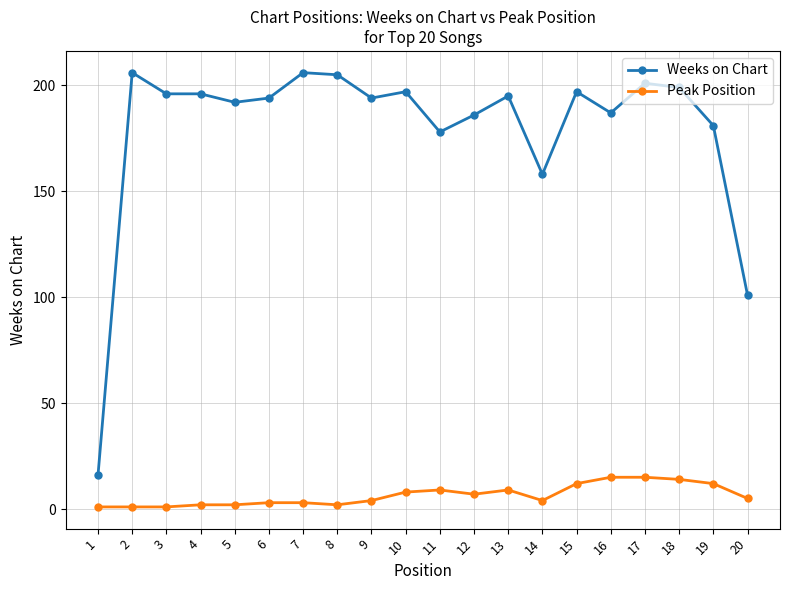

Does the chart display data point markers on the line(s)?

Yes